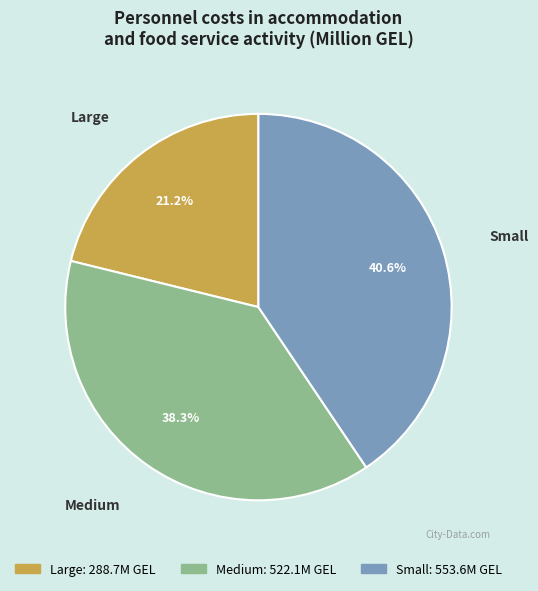

Is there a majority slice in this chart?

No